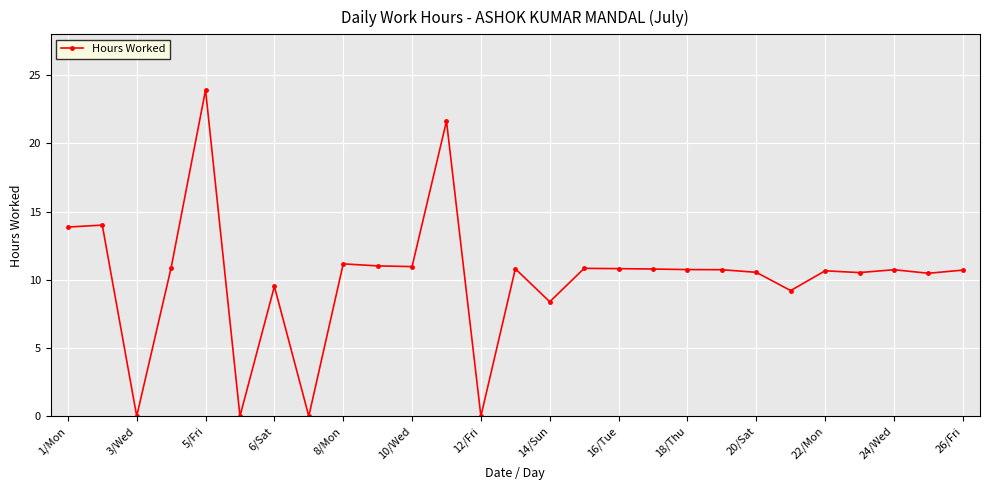

True or false: the data has more than 0 interior local peaks.

True